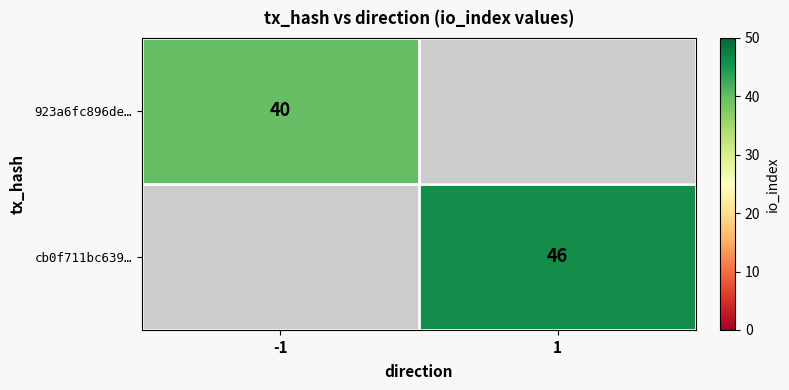

True or false: cb0f711bc639… has a value of 66 at 1.

False